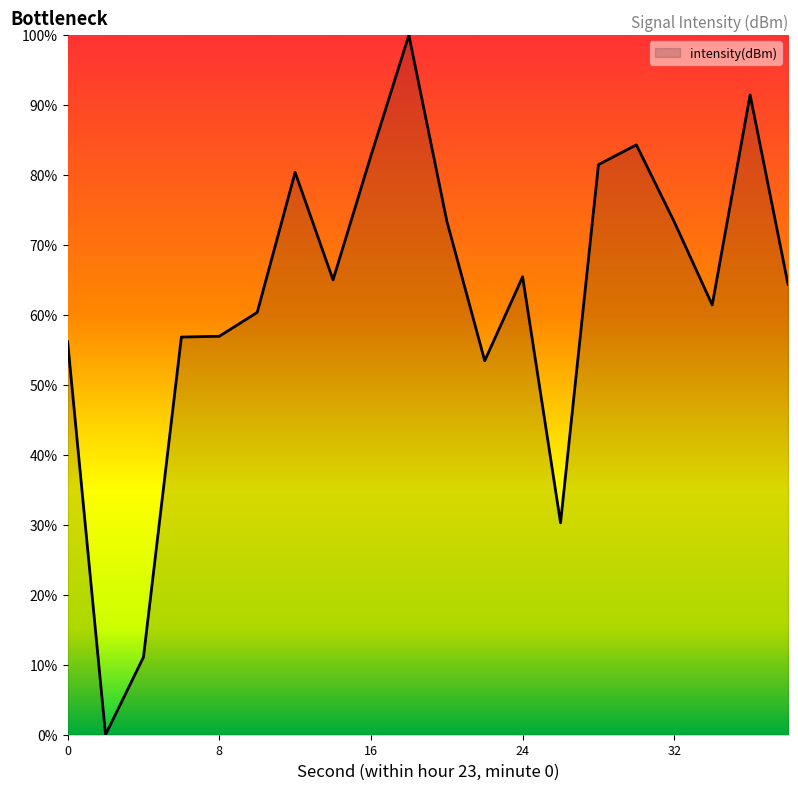

What is the maximum value shown in the chart?

100.0